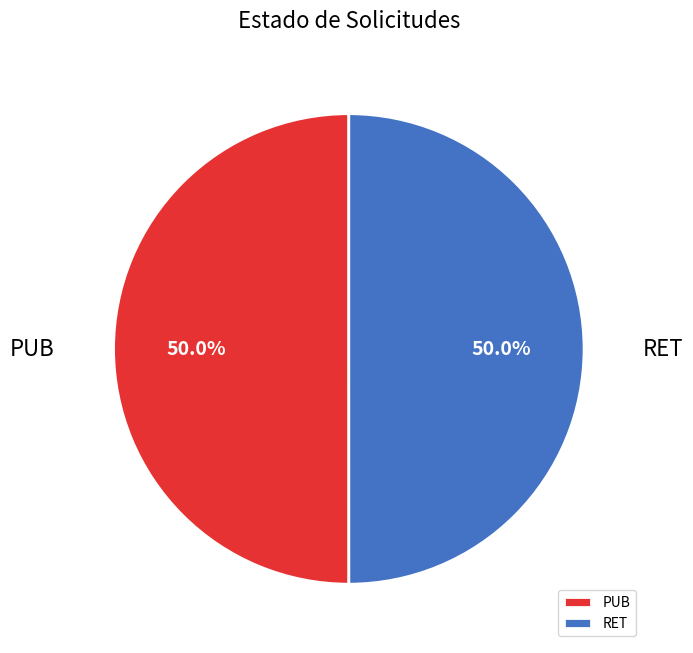

What percentage is NOT represented by PUB?

50.0%